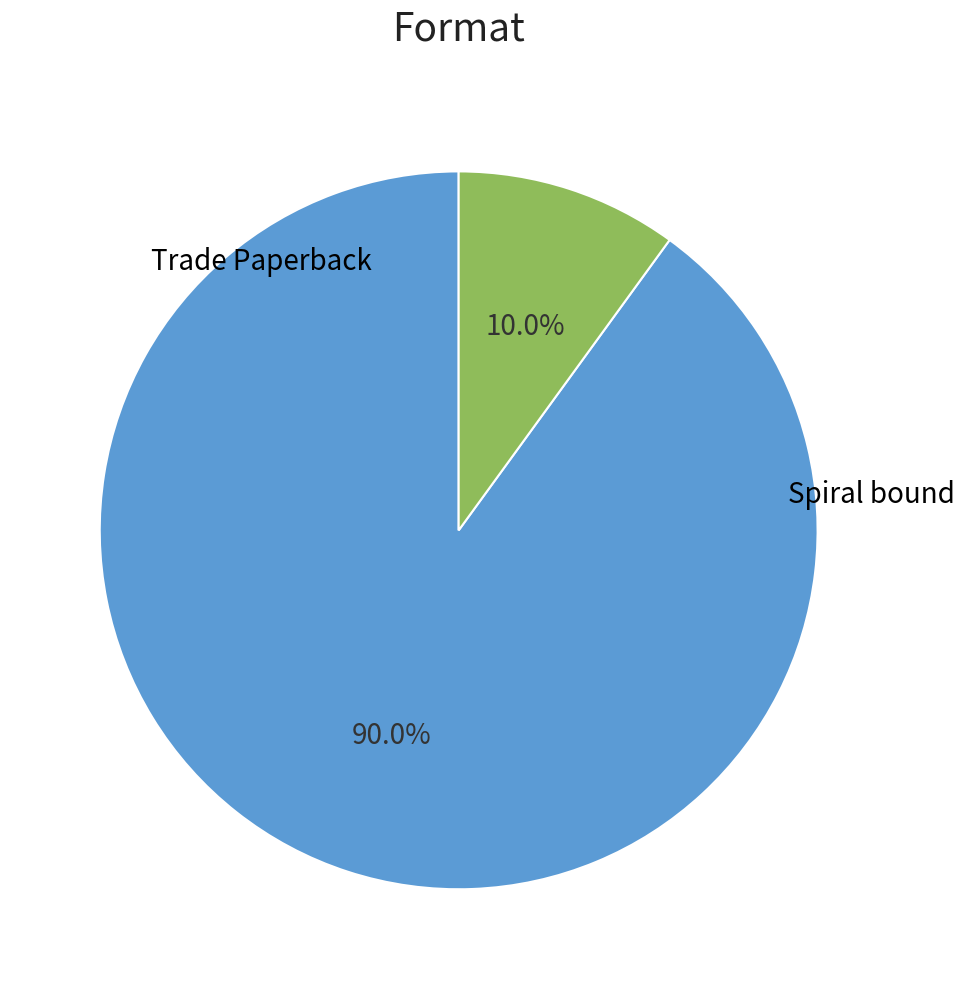

What is the change in value from Trade Paperback to Spiral bound?

-16